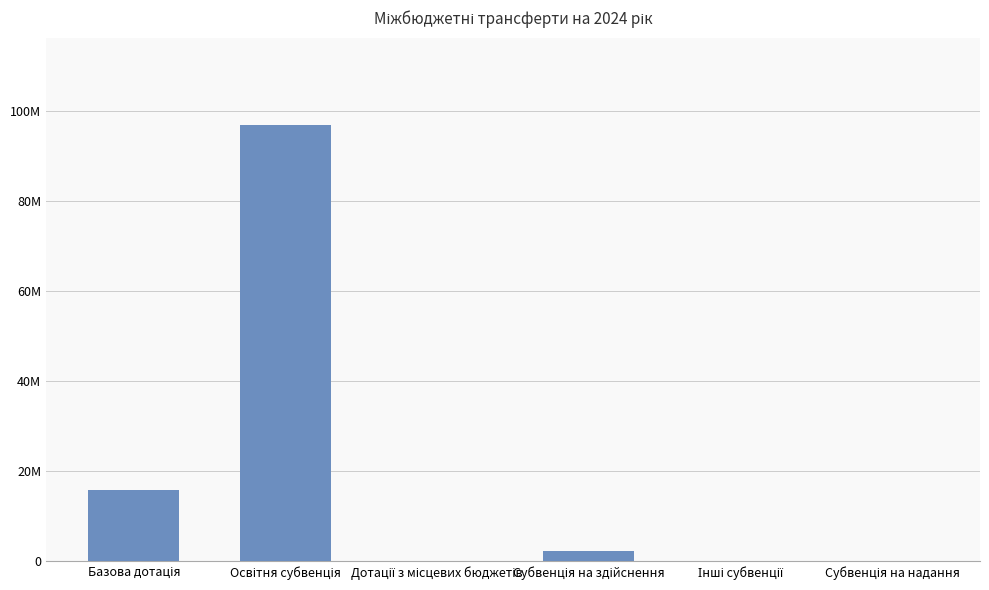

The value at Базова дотація is 6831967. True or false?

False